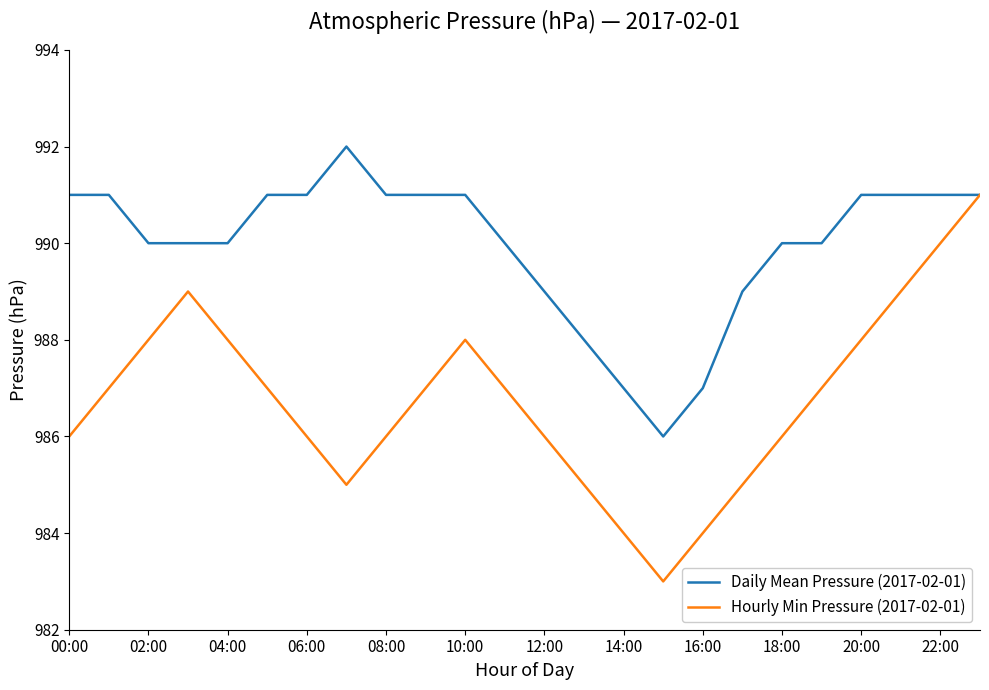

Rank the series by their maximum value, from highest to lowest.

Daily Mean Pressure (2017-02-01), Hourly Min Pressure (2017-02-01)